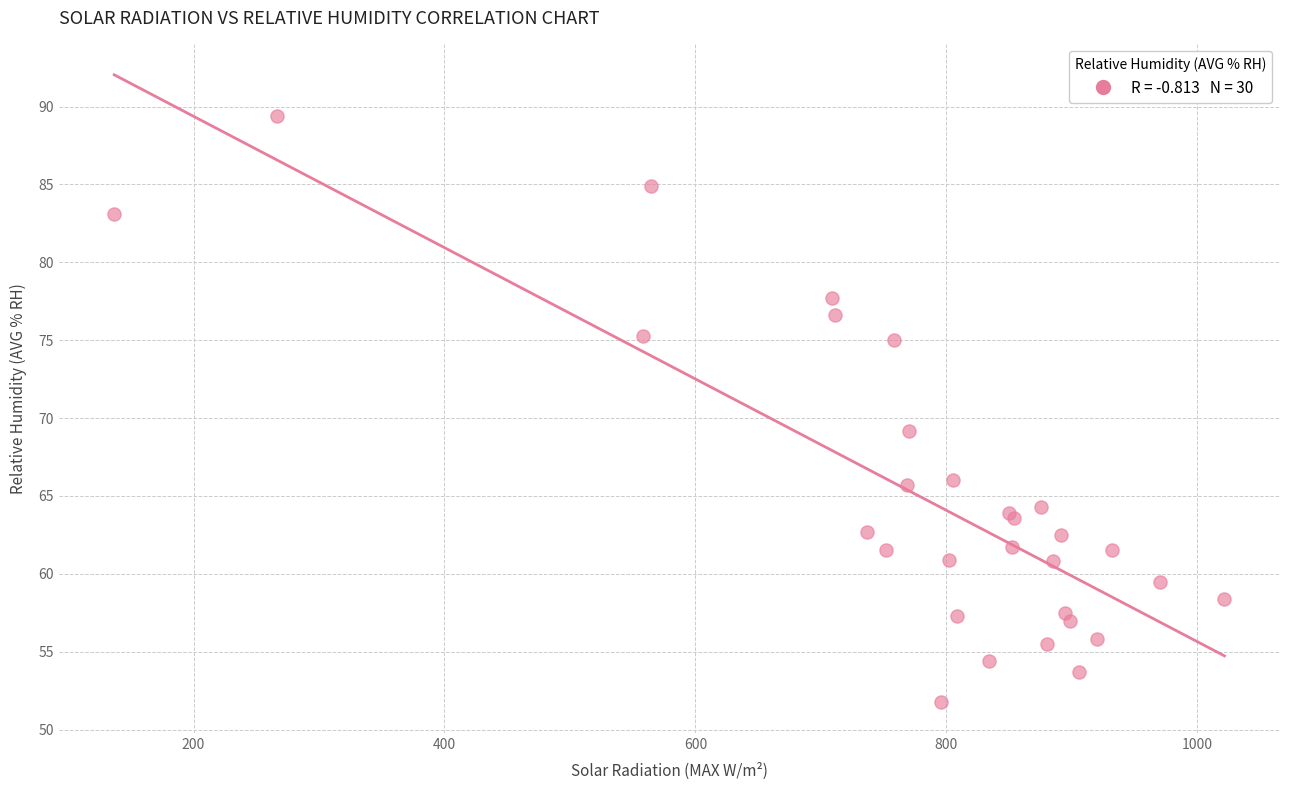

What Y value in the scatter plot is closest to 70?

69.2